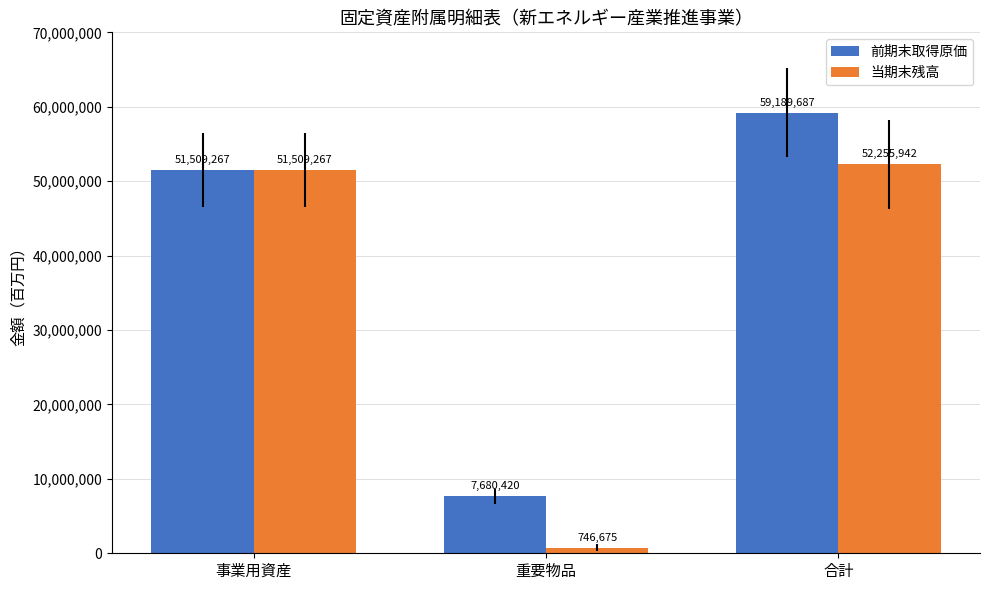

The 前期末取得原価 series shows 11099667 at 重要物品. True or false?

False